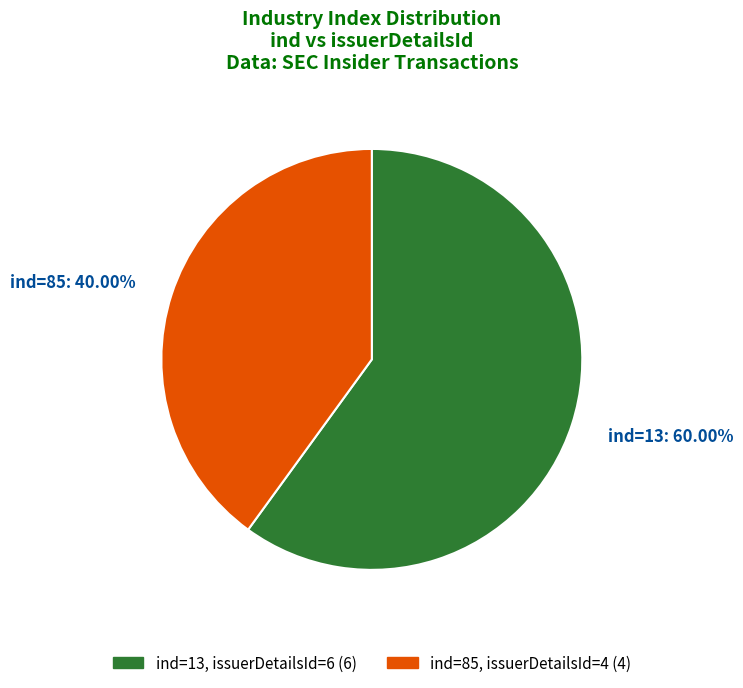

Do ind=13: 60.00% and ind=85: 40.00% together represent more than half of the pie?

Yes